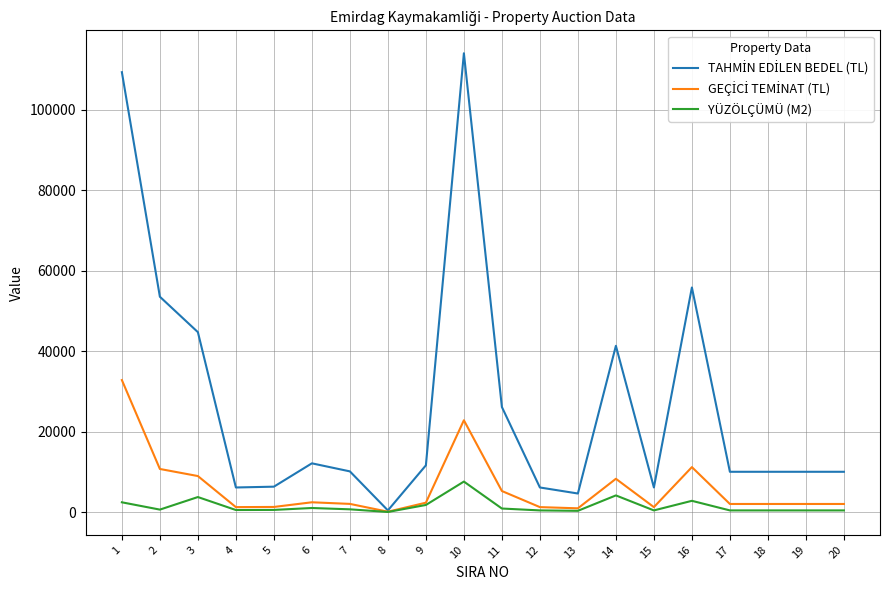

What is the total value across all series at 19?

12400.0